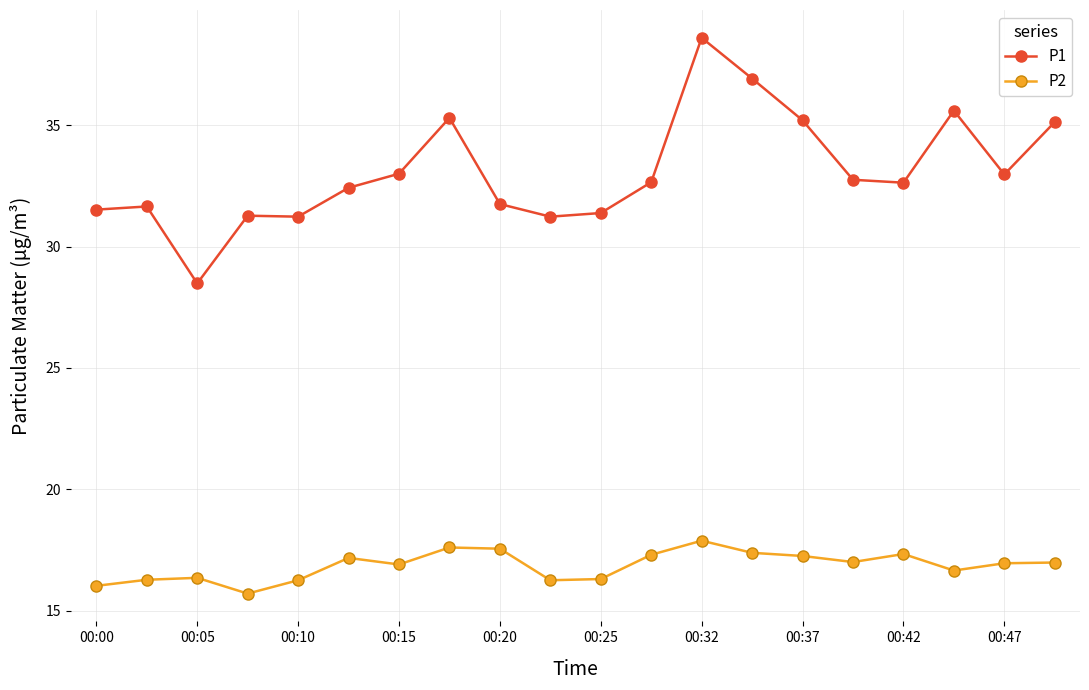

List the series in order of their overall mean, highest first.

P1, P2